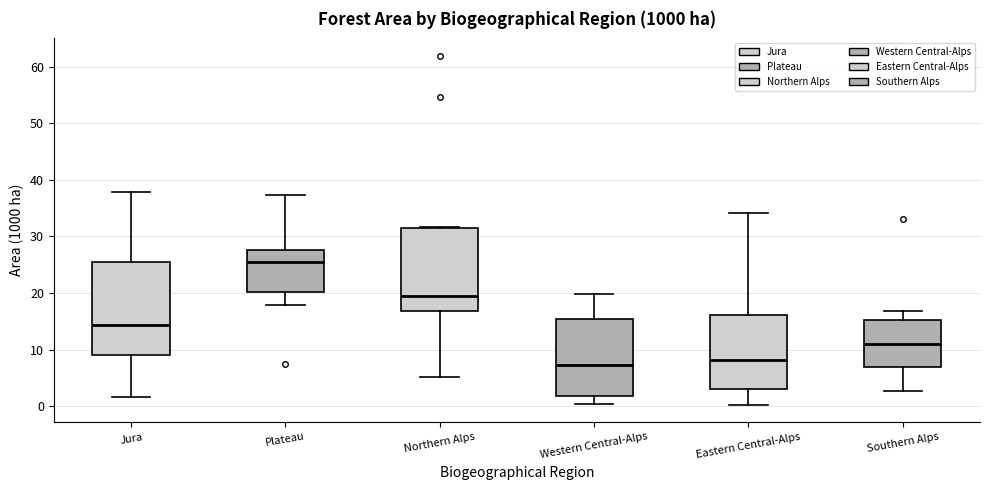

Reading left to right, read every box against the y-axis: the position of its median line, the range the box covers, and the ends of its whiskers. The values are not printed on the chart, so give them approximately, as read against the axis.

Jura: median 14, box 9 to 25, whiskers 2 to 38
Plateau: median 26, box 20 to 28, whiskers 18 to 37
Northern Alps: median 19, box 17 to 32, whiskers 5 to 32
Western Central-Alps: median 7, box 2 to 15, whiskers 0 to 20
Eastern Central-Alps: median 8, box 3 to 16, whiskers 0 to 34
Southern Alps: median 11, box 7 to 15, whiskers 3 to 17